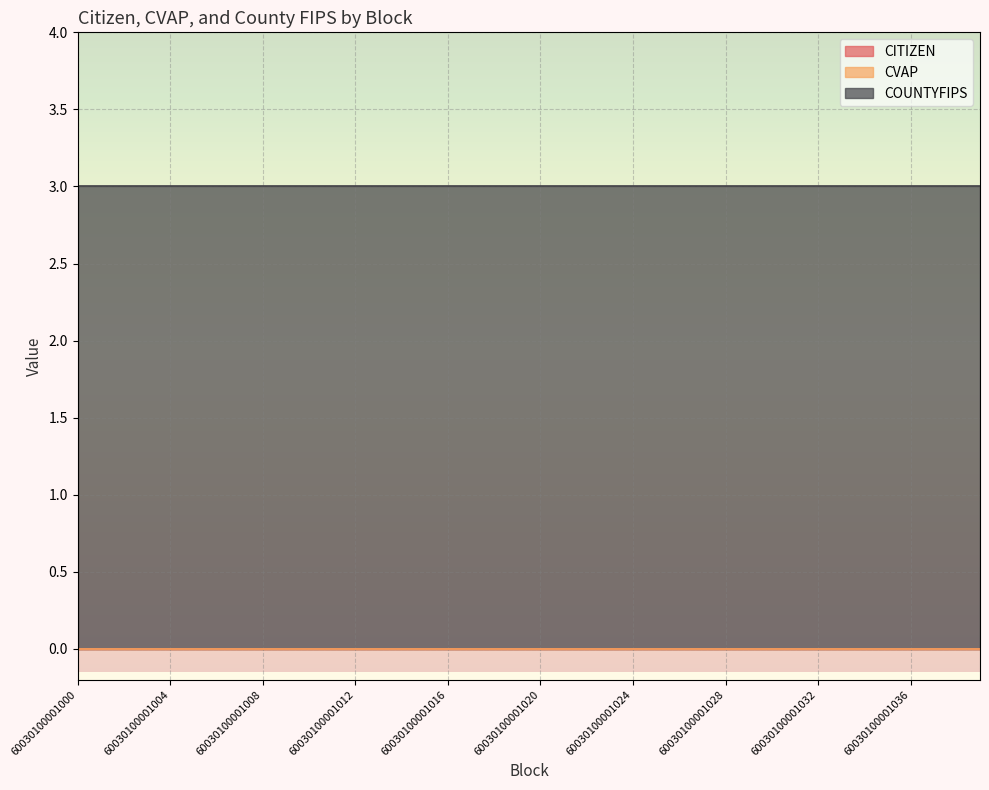

True or false: CVAP and CITIZEN intersect in this chart.

False